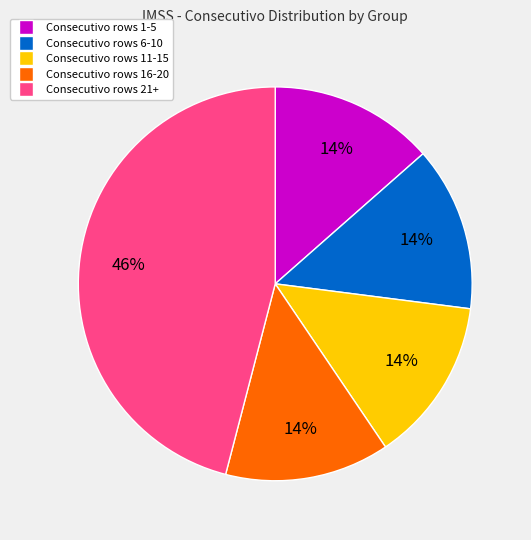

To the nearest percent, what portion does Consecutivo rows 6-10 represent?

14%